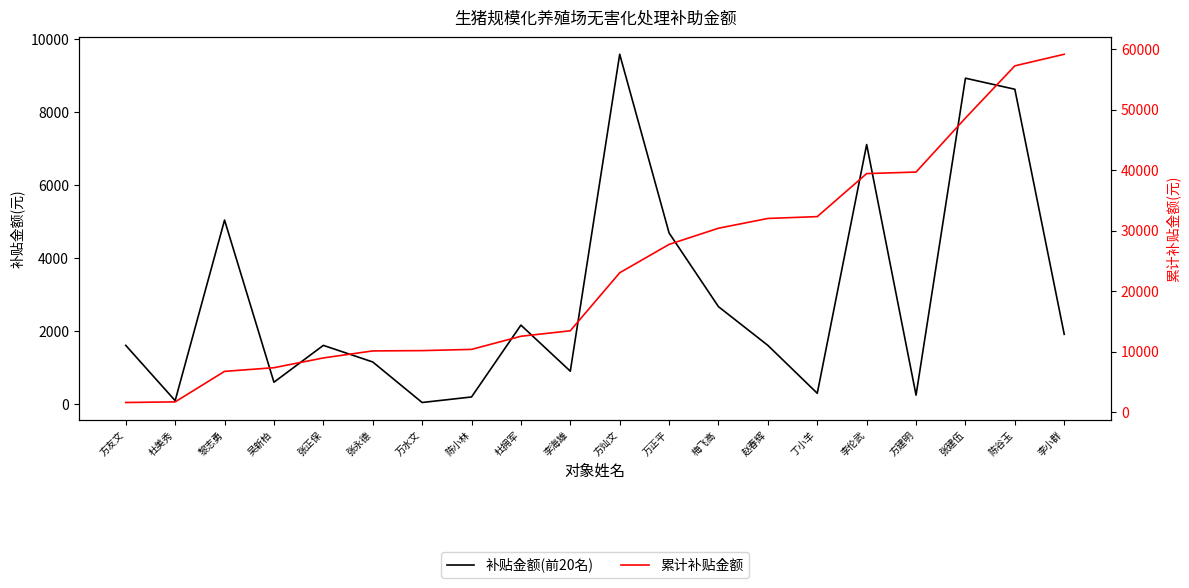

Reading left to right, transcribe all the data shown in this chart.

补贴金额(前20名): 1614.7	100.9	5046.0	605.5	1614.7	1160.6	50.5	201.8	2169.8	908.3	9587.4	4692.8	2674.4	1614.7	302.8	7114.9	252.3	8931.4	8628.7	1917.5
累计补贴金额: 1614.7	1715.6	6761.6	7367.2	8981.9	10142.5	10192.9	10394.8	12564.5	13472.8	23060.2	27753.0	30427.4	32042.1	32344.9	39459.7	39712.0	48643.4	57272.1	59189.6